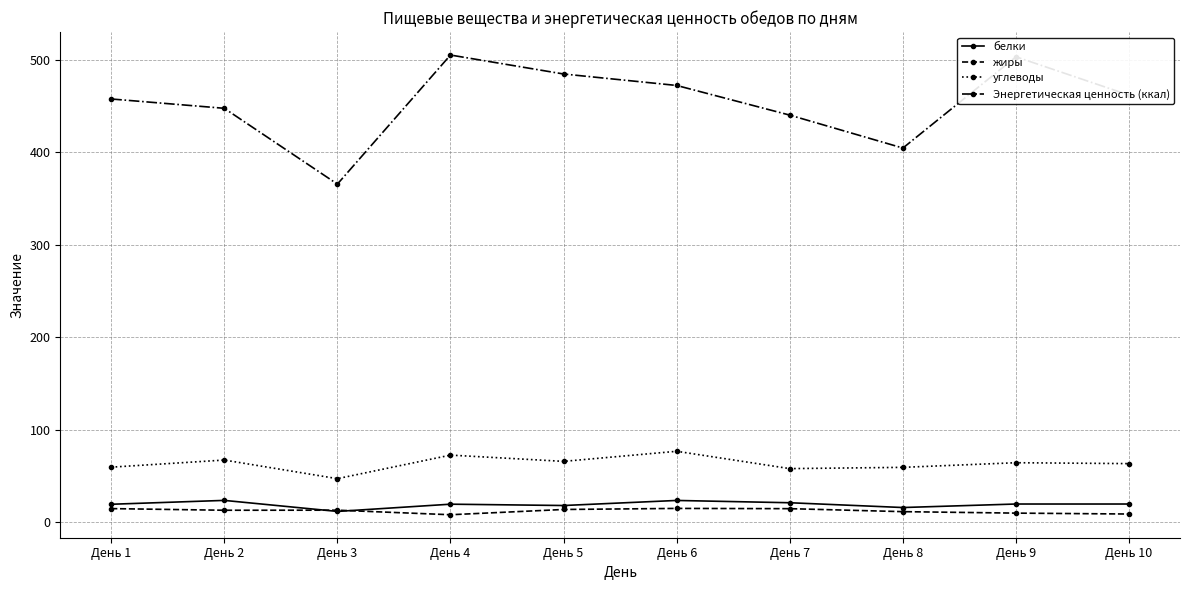

True or false: жиры has more than 0 interior local peaks.

True